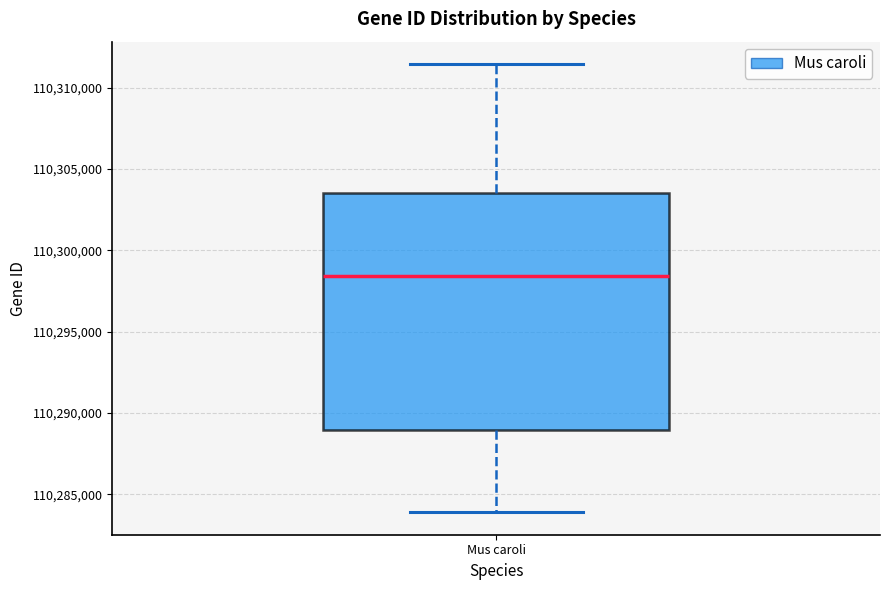

Where is the lower edge of the box for Mus caroli on the y-axis? The values are not printed on the chart, so give them approximately, as read against the axis.

110289000